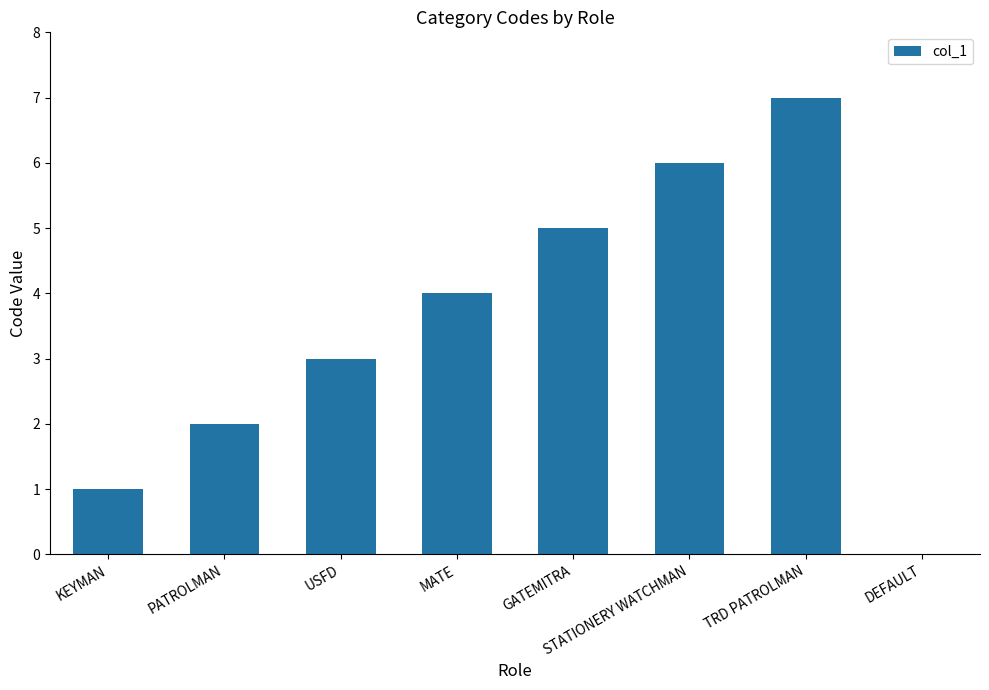

Are the bars horizontal?

No